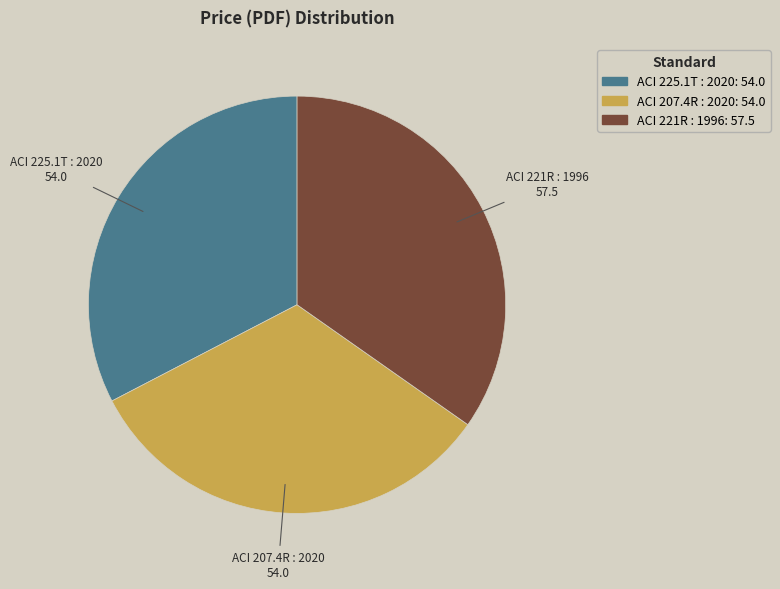

Approximately how many times larger is the value at ACI 225.1T : 2020 compared to ACI 207.4R : 2020?

1.0